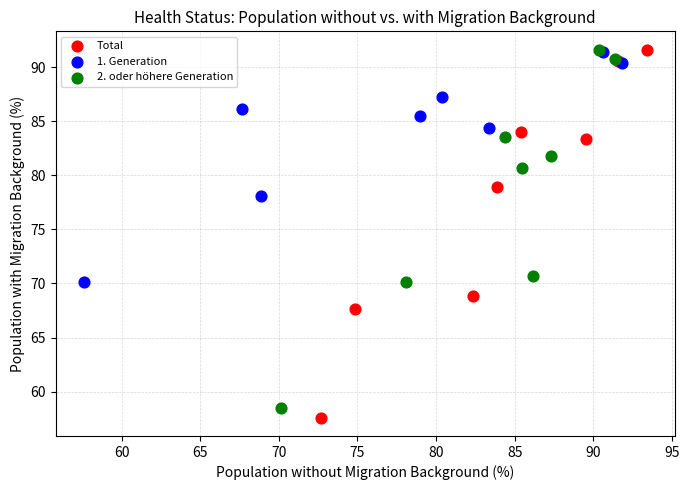

Which series has the widest spread of Y values?

Total